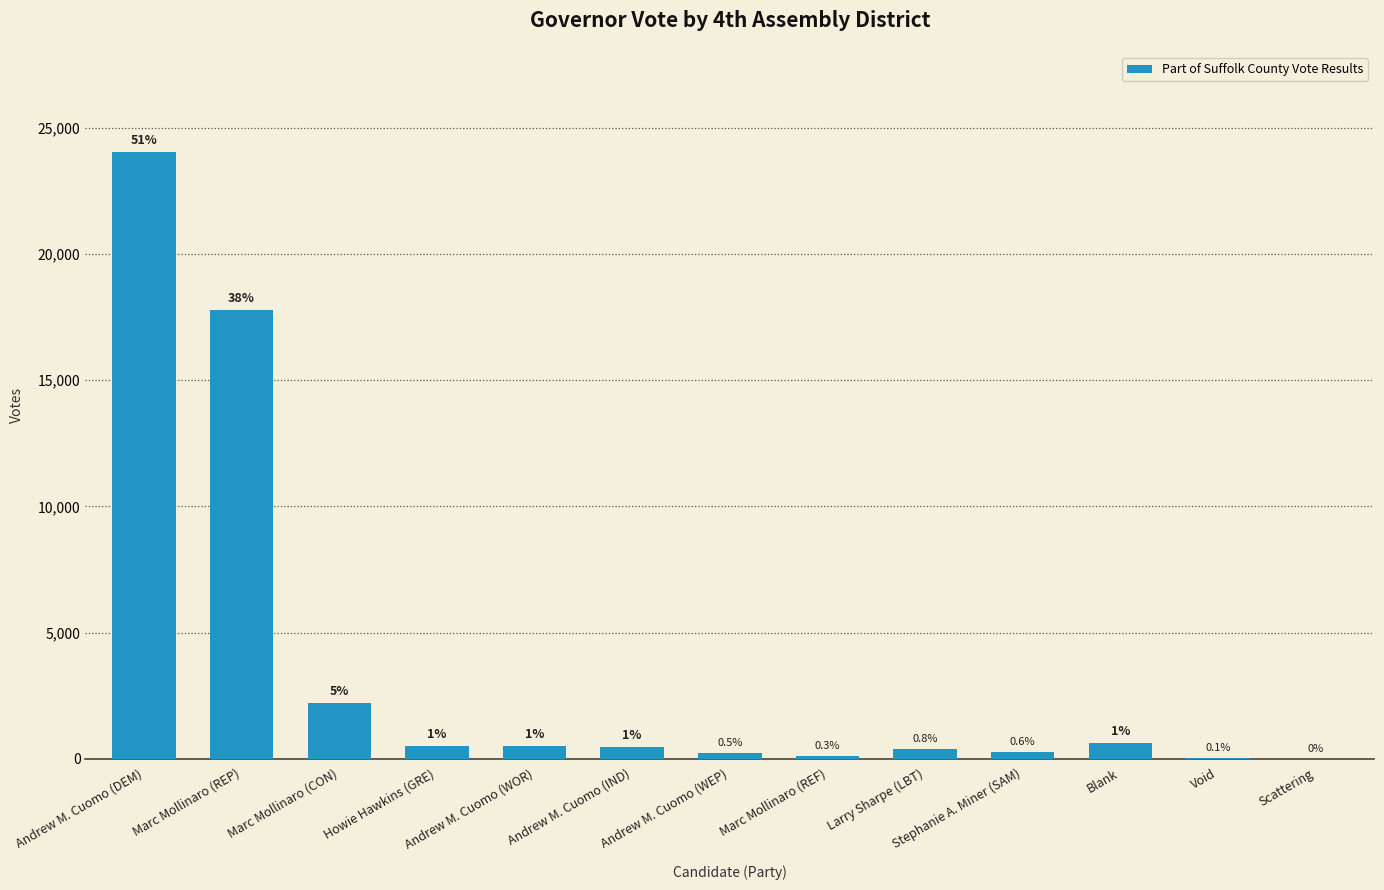

What position from the left is Andrew M. Cuomo (WEP)?

7